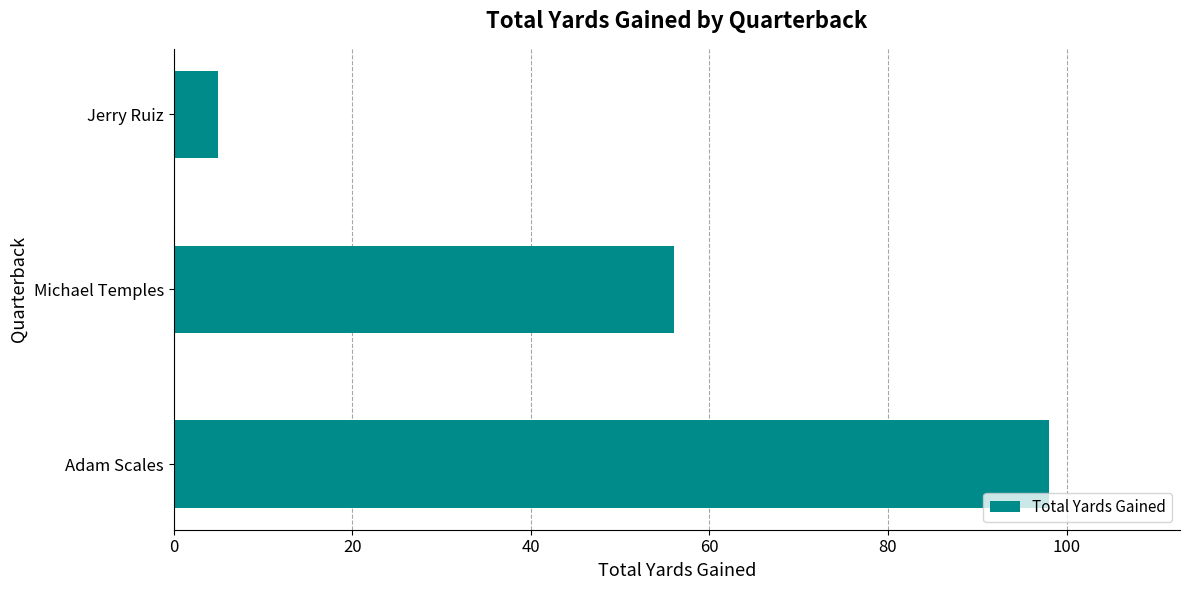

Are the bars horizontal?

Yes